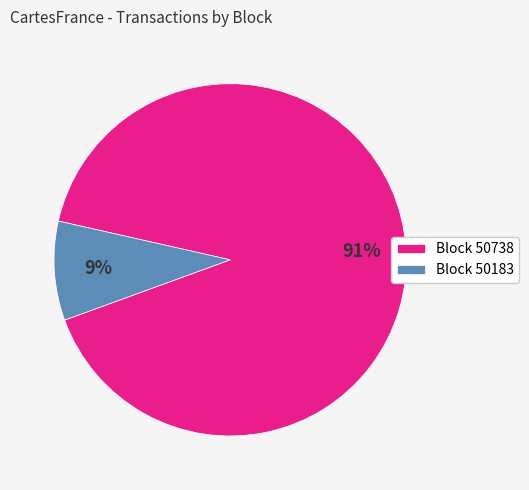

How many slices are in this pie chart?

2